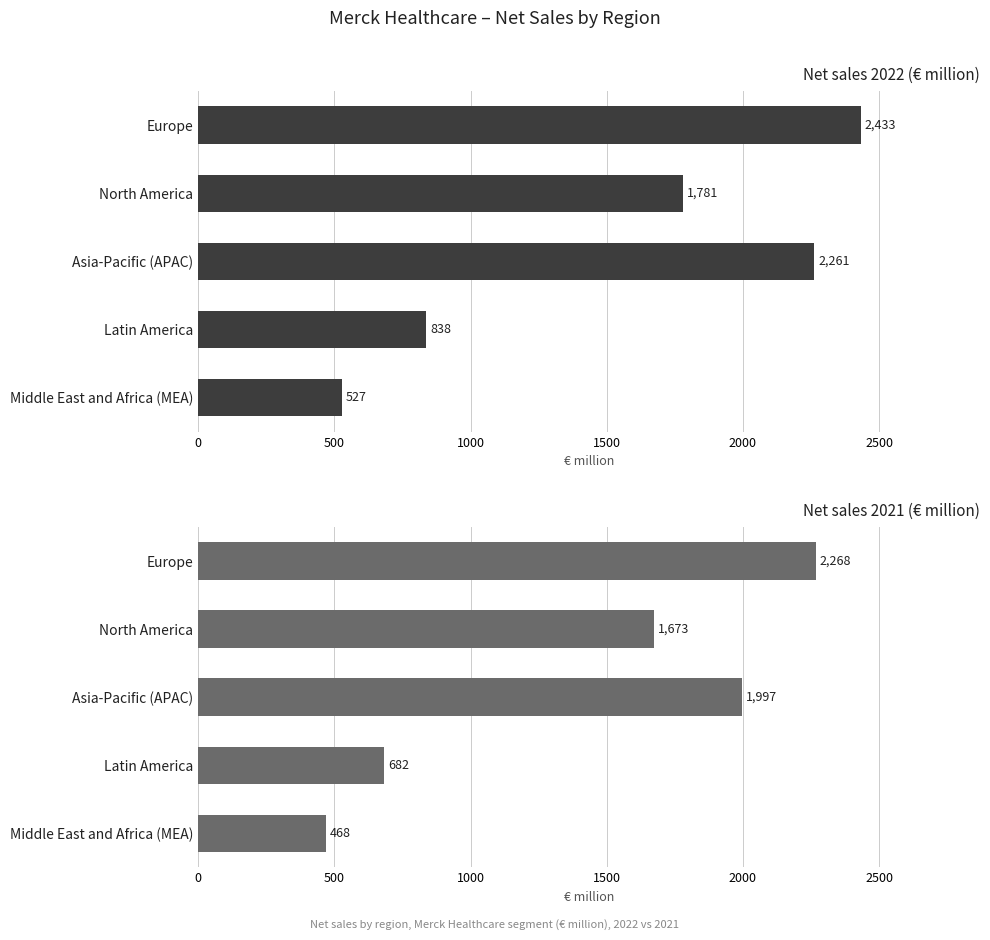

List the series in order of their peak value, highest first.

Net sales 2022 (€ million), Net sales 2021 (€ million)